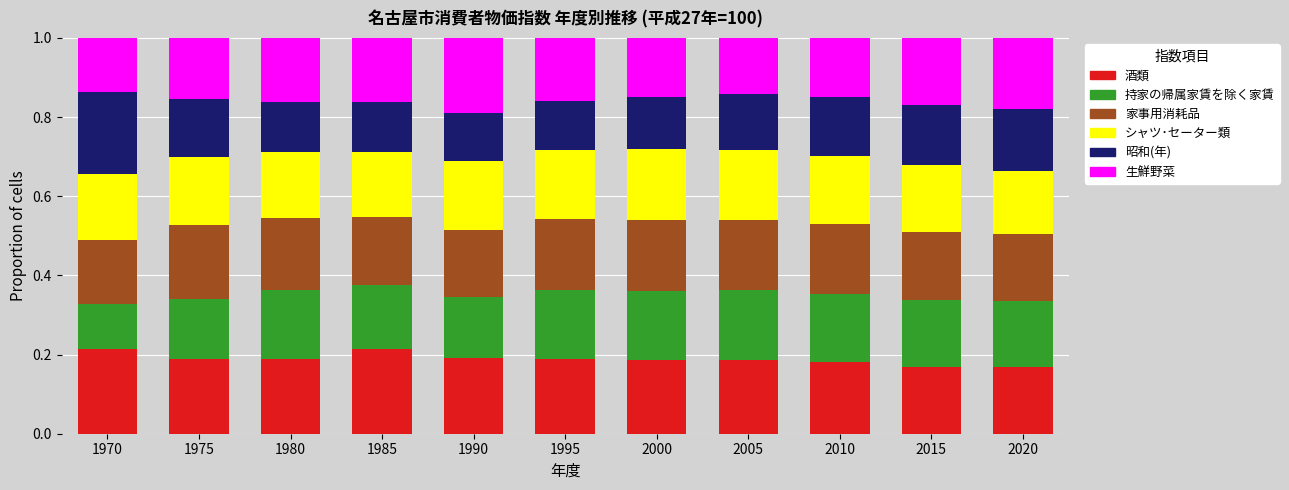

What is the total value across all series at 1980?

1.0